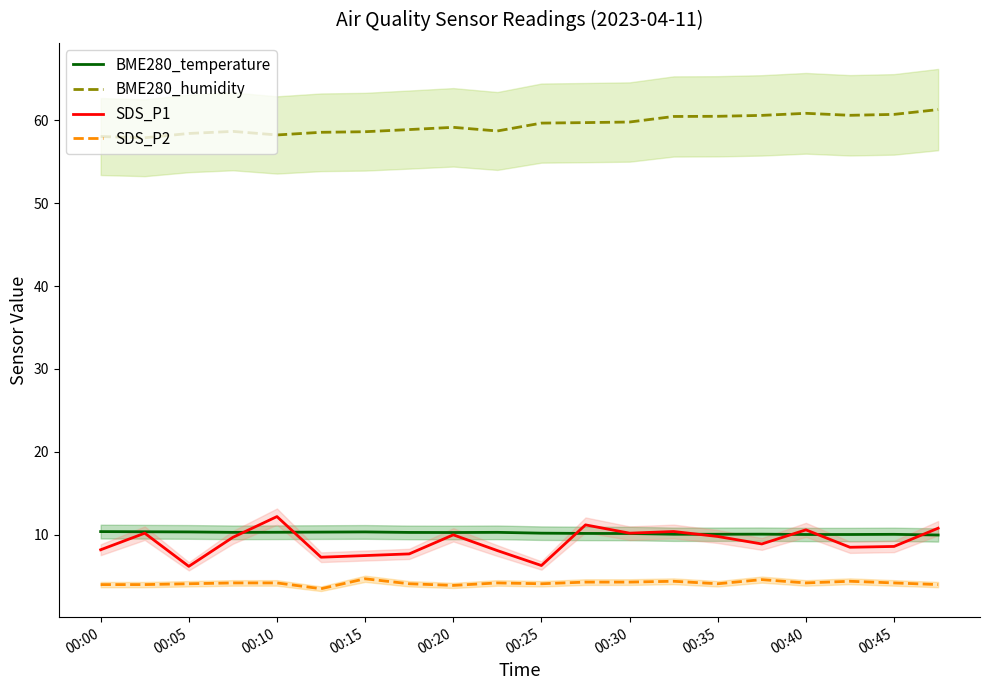

What is the value of the BME280_humidity point at the 13th from the left?

59.8